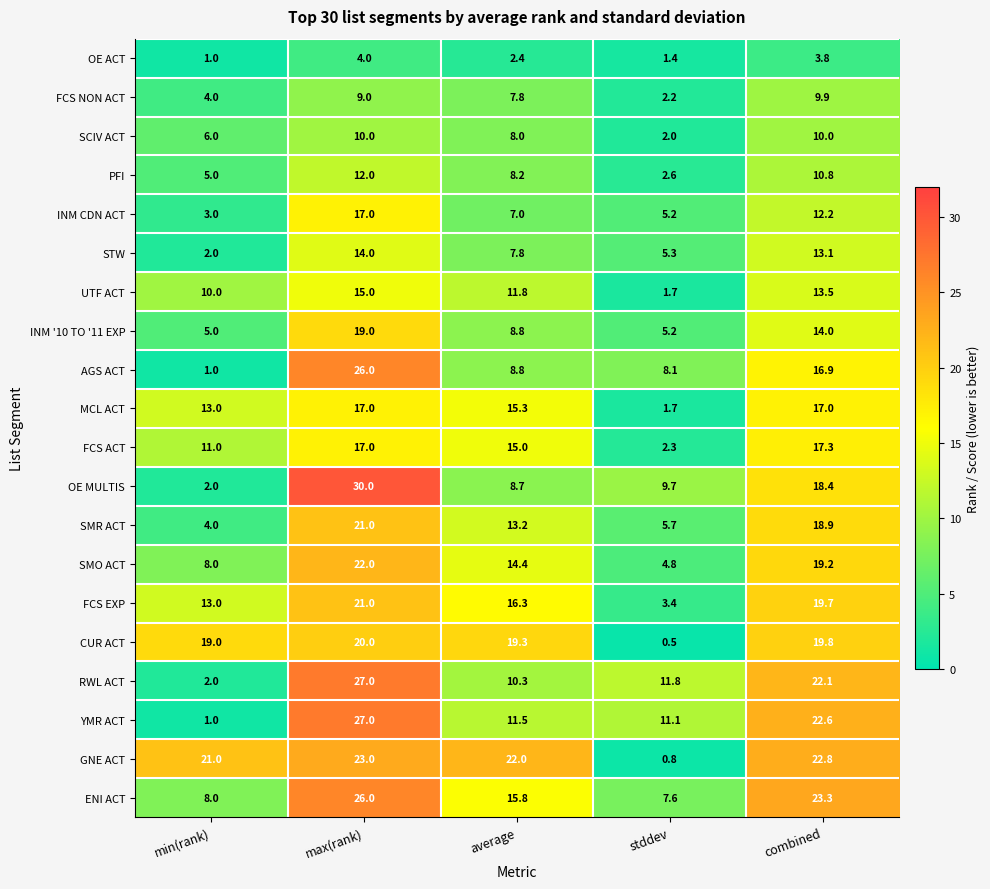

What value does the STW series have at combined?

13.1